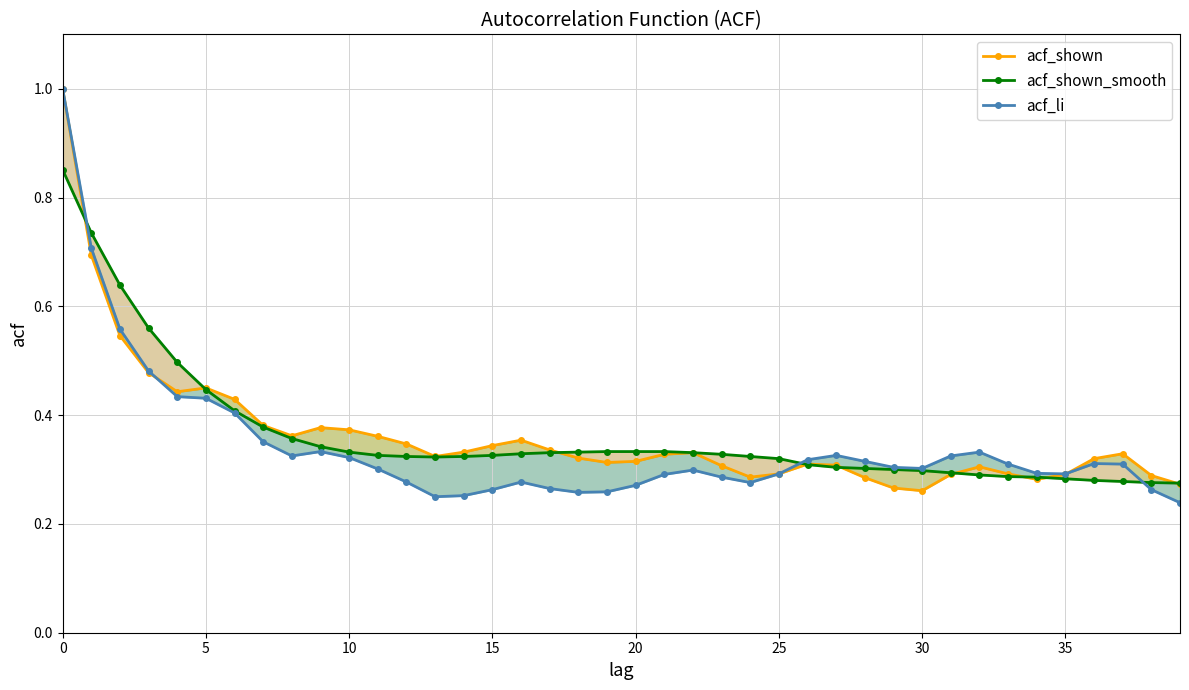

How many intersections are there between acf_li and acf_shown_smooth?

3